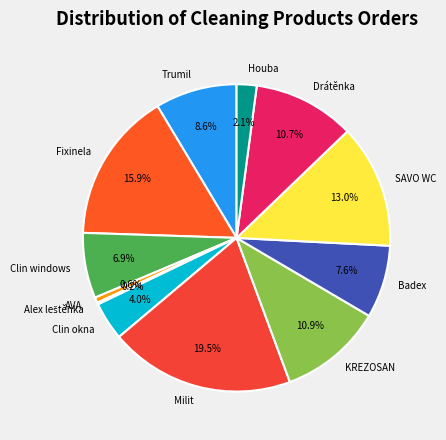

Which slice is the largest?

Milit